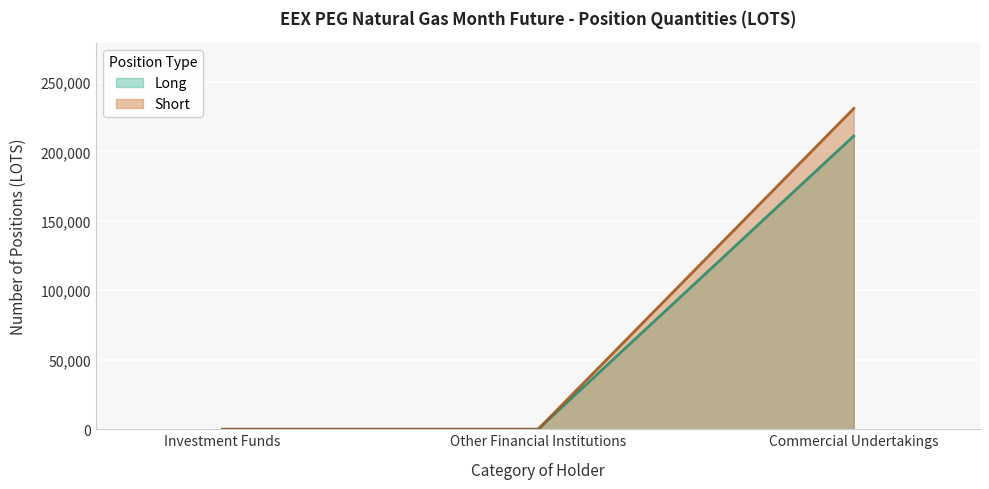

What is the difference between the Long values at Other Financial Institutions and Commercial Undertakings?

211025